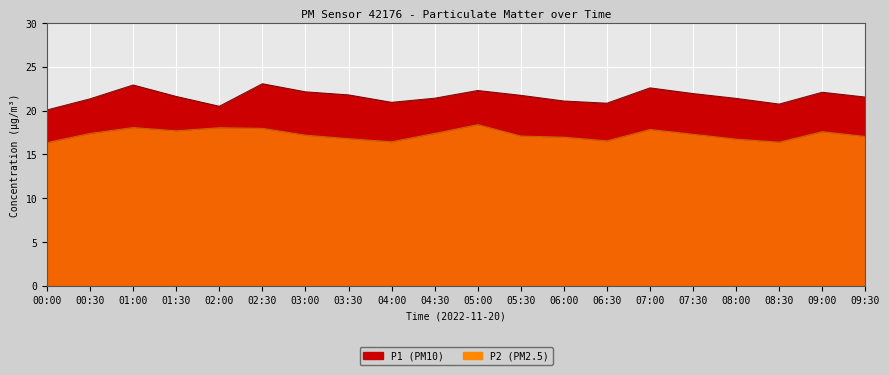

At which label does P2 first exceed 17?

00:30